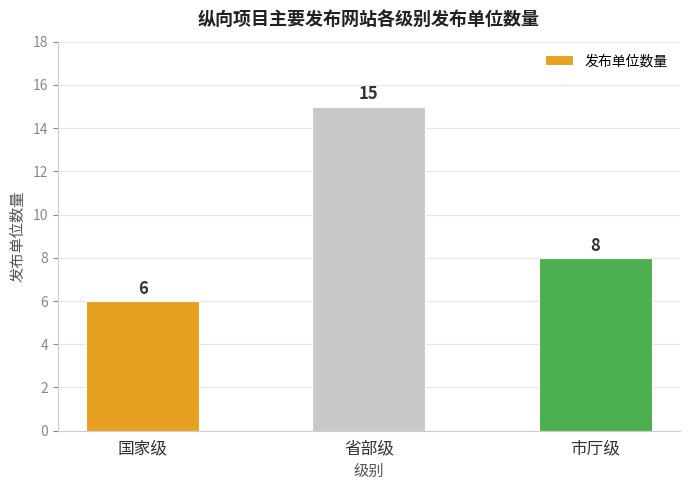

At which label does the data first exceed 8?

省部级